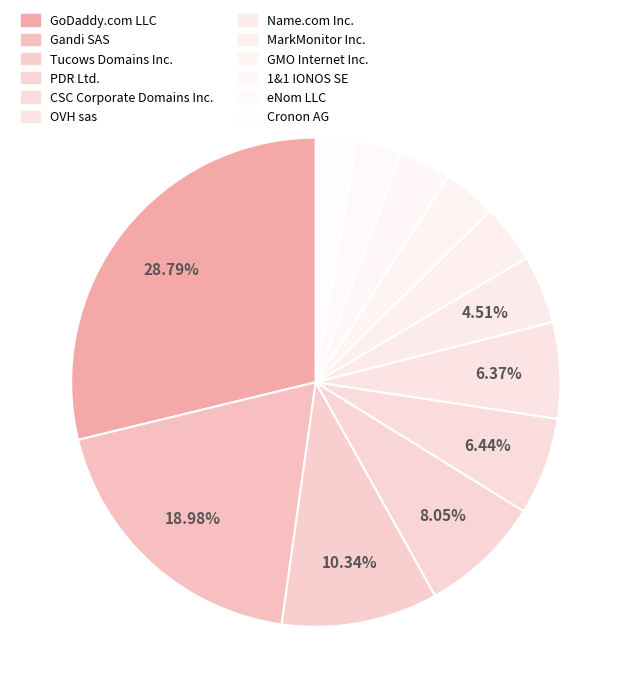

Does any single category account for the majority?

No